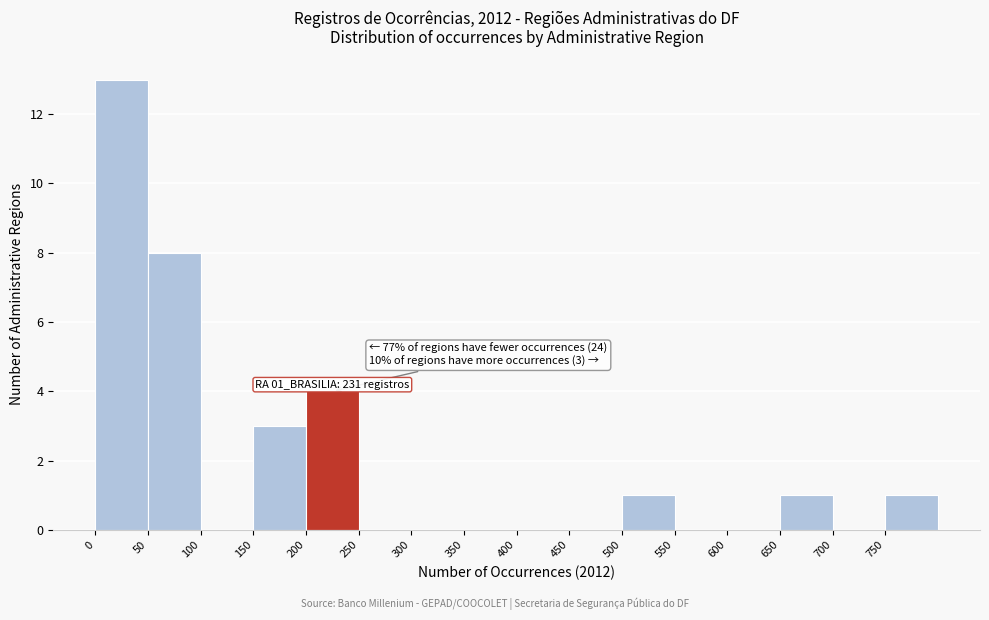

Which range on the x-axis has the tallest bar?

0 to 50